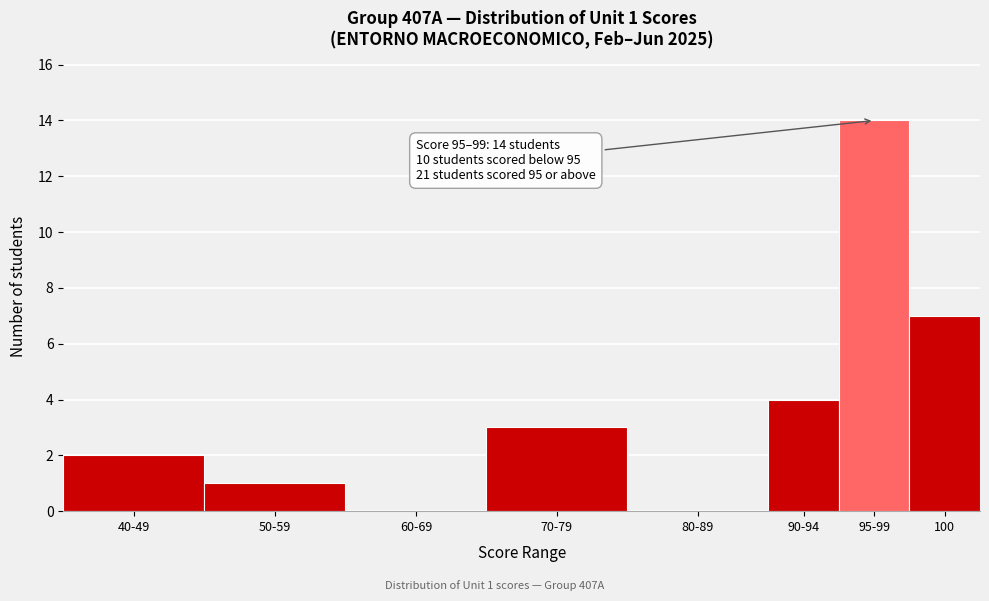

Reading left to right, transcribe all the data shown in this chart.

40-49=2	50-59=1	60-69=0	70-79=3	80-89=0	90-94=4	95-99=14	100=7